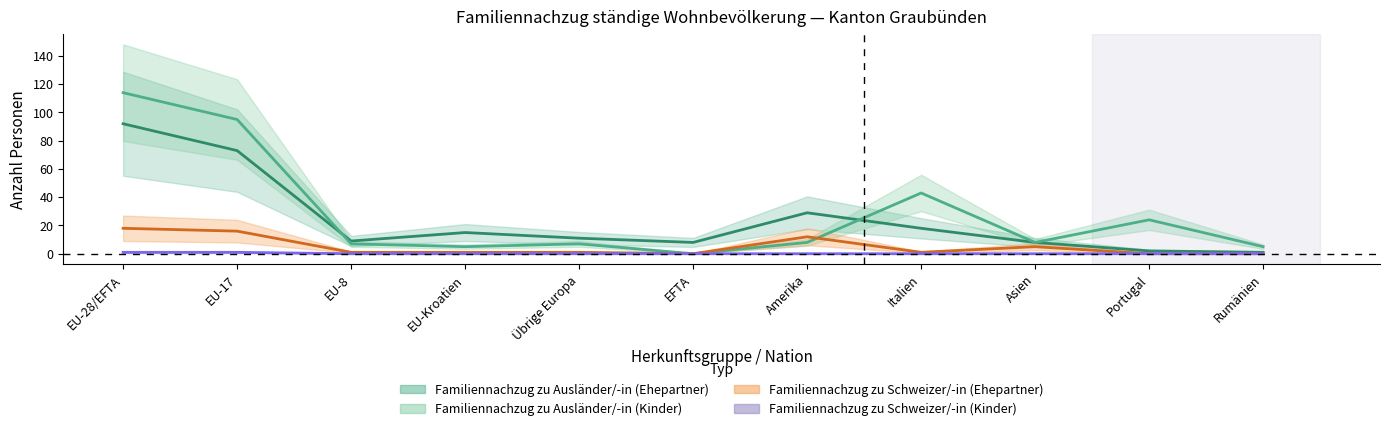

At EU-8, list the series in order from largest to smallest.

Familiennachzug zu Ausländer/-in (Ehepartner), Familiennachzug zu Ausländer/-in (Kinder), Familiennachzug zu Schweizer/-in (Ehepartner), Familiennachzug zu Schweizer/-in (Kinder)